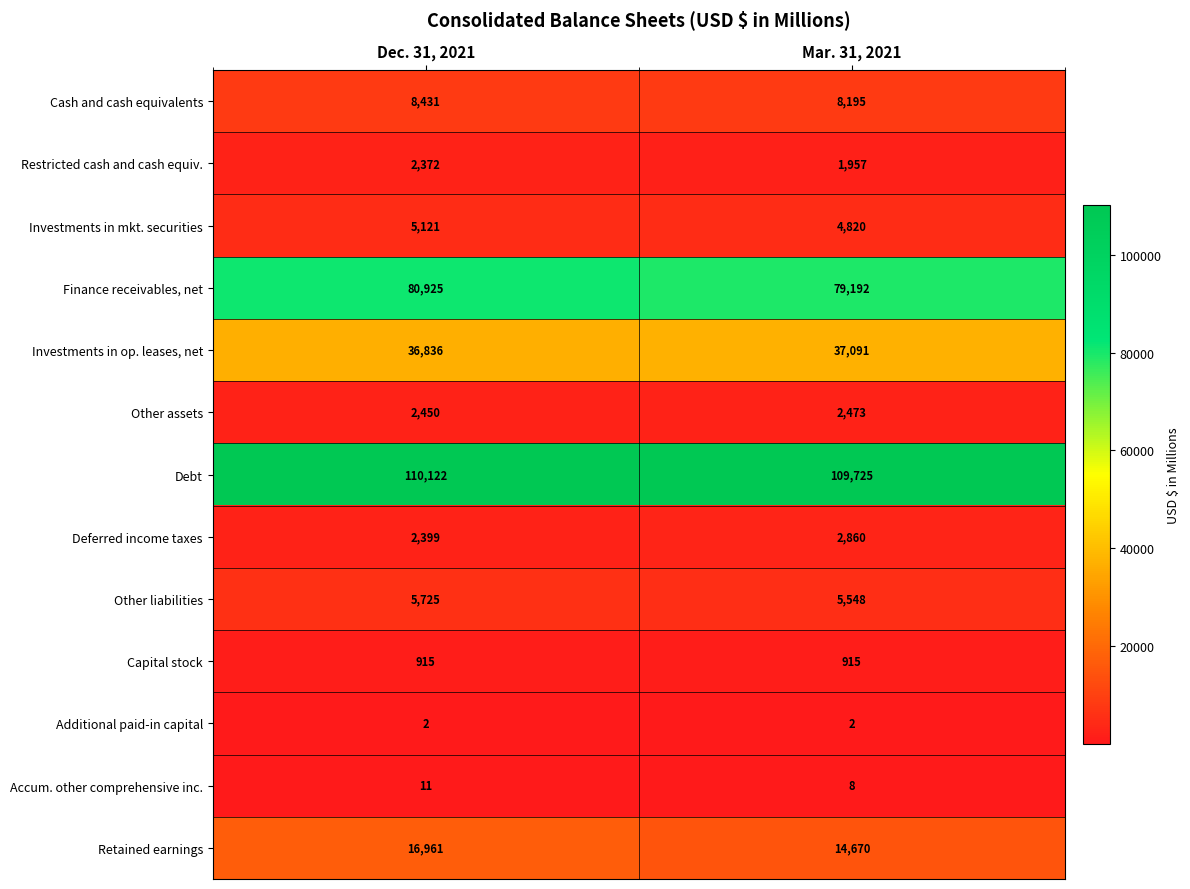

List the series in order of their peak value, highest first.

Debt, Finance receivables, net, Investments in op. leases, net, Retained earnings, Cash and cash equivalents, Other liabilities, Investments in mkt. securities, Deferred income taxes, Other assets, Restricted cash and cash equiv., Capital stock, Accum. other comprehensive inc., Additional paid-in capital